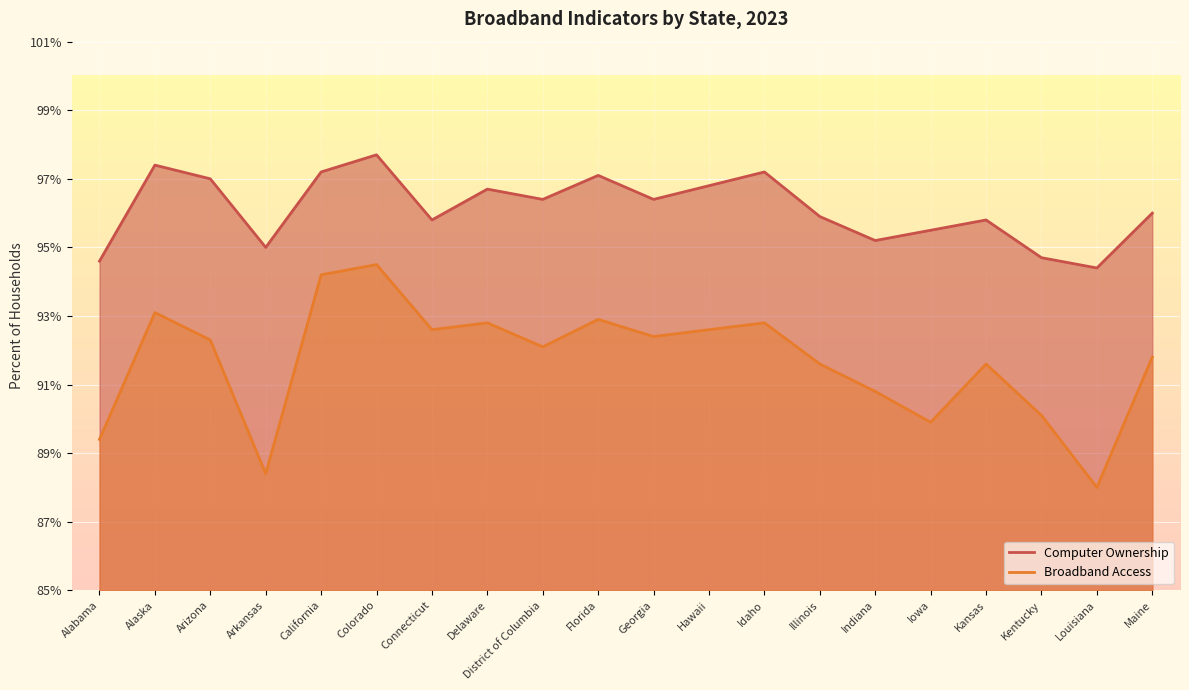

At which category does Computer Ownership reach its first local valley?

Arkansas